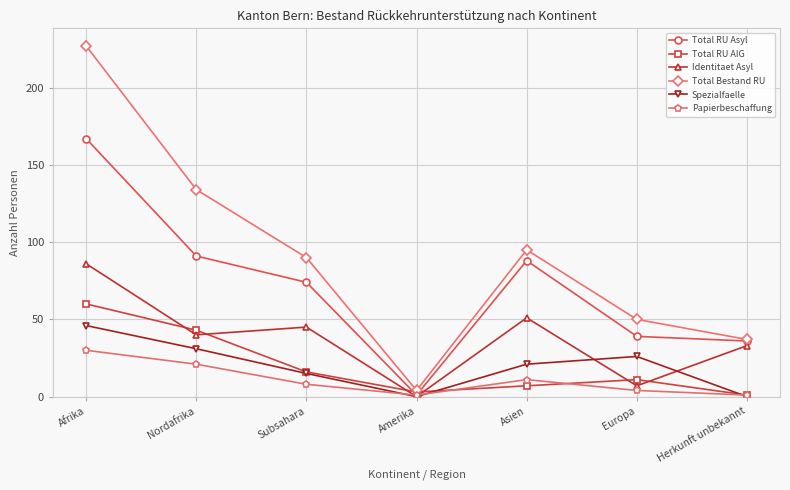

What is the label of the 5th point from the right?

Subsahara